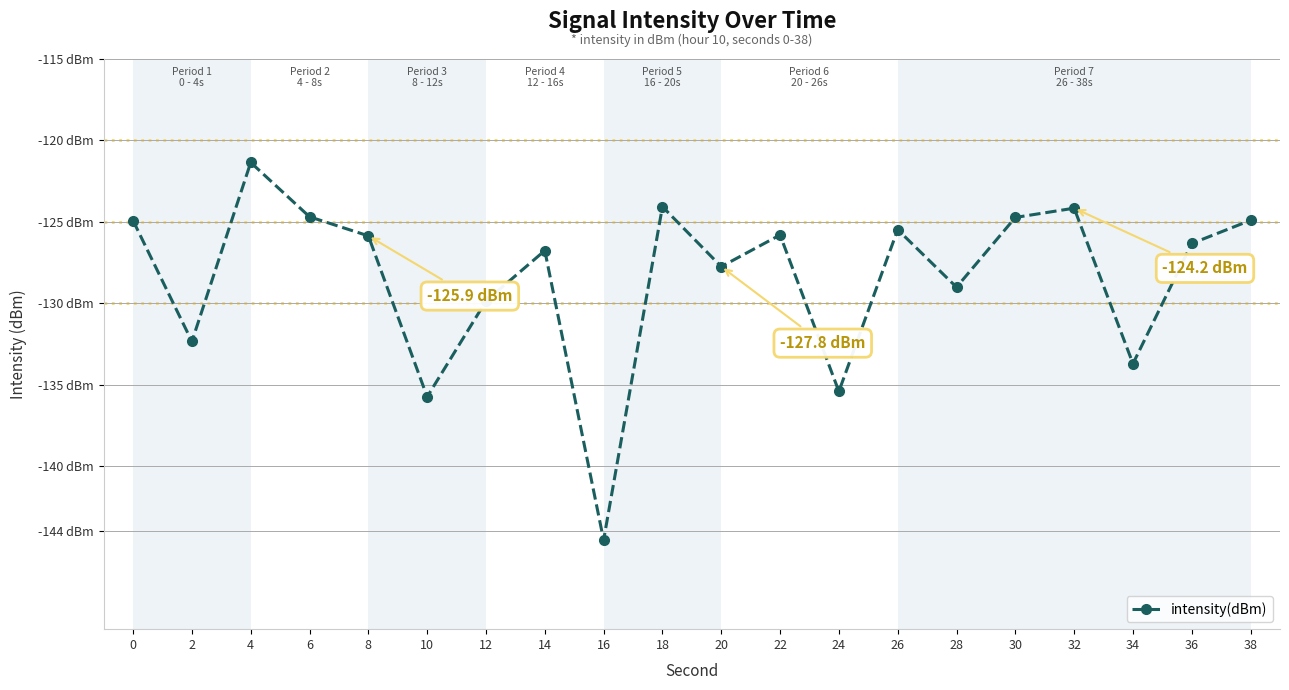

What is the difference between the maximum and second lowest values?

14.4